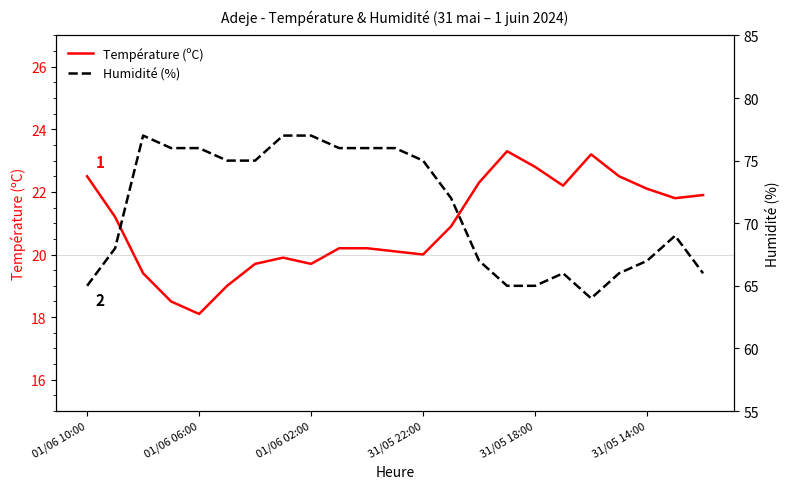

Which category has the lowest value in the Température (ºC) series?

01/06 06:00